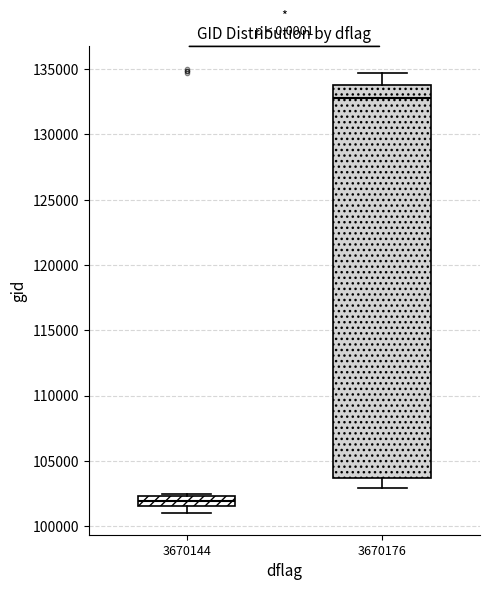

Reading left to right, read every box against the y-axis: the position of its median line, the range the box covers, and the ends of its whiskers. The values are not printed on the chart, so give them approximately, as read against the axis.

3670144: median 102000, box 101500 to 102500, whiskers 101000 to 102500
3670176: median 132500, box 103500 to 134000, whiskers 103000 to 134500